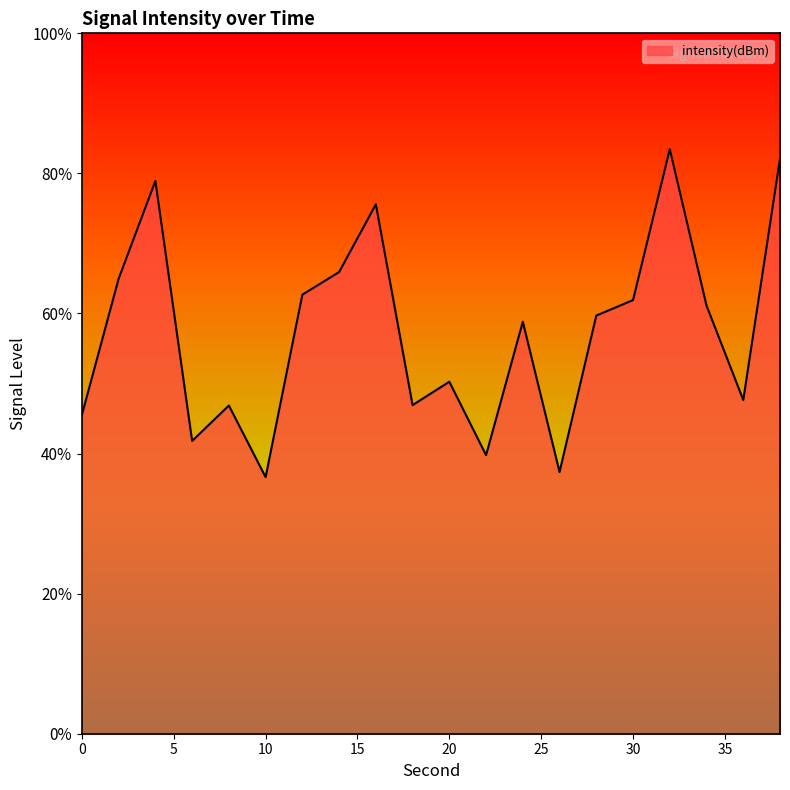

Where is the data nearest to the value -129?

2